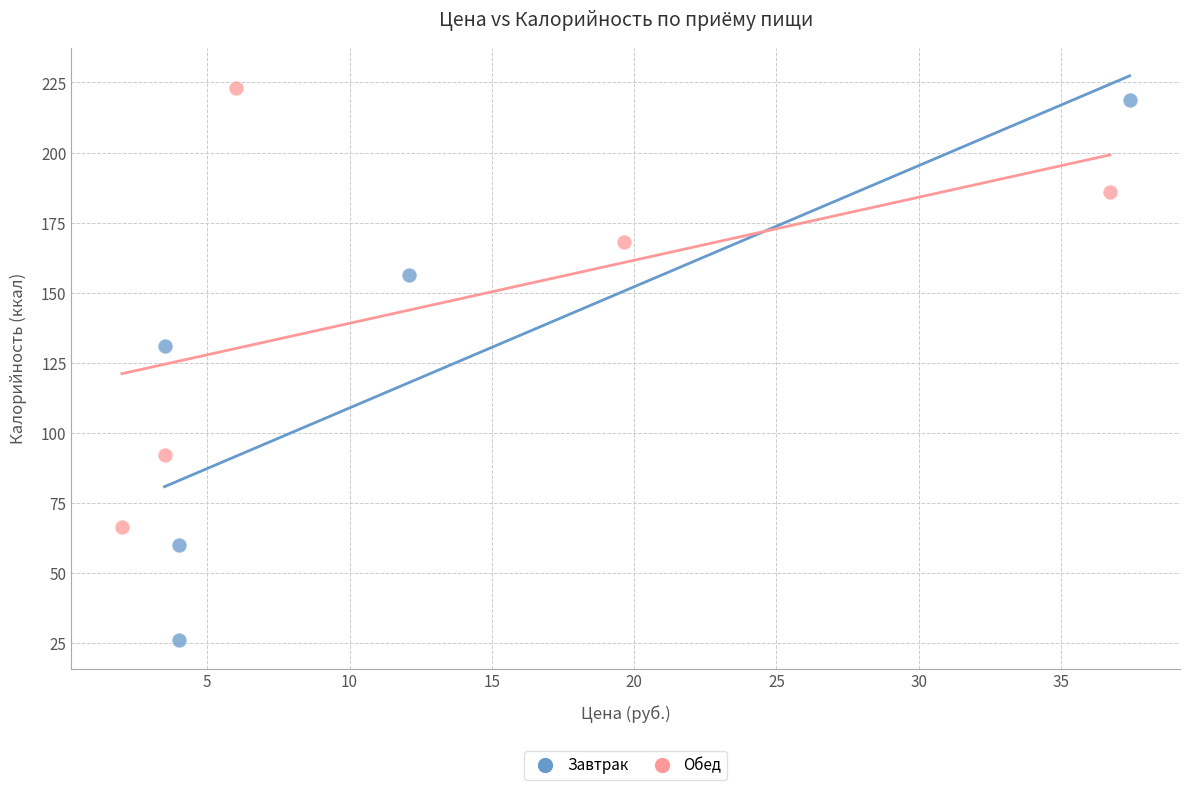

Which series has the largest Y range (max minus min)?

Завтрак